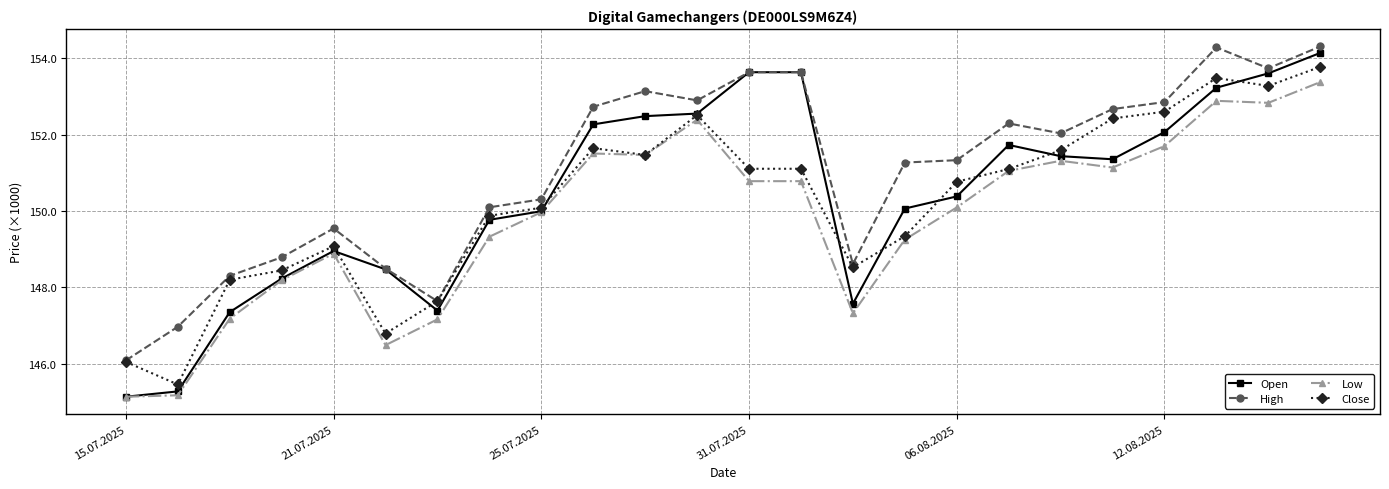

At how many categories does at least one series exceed 145?

24